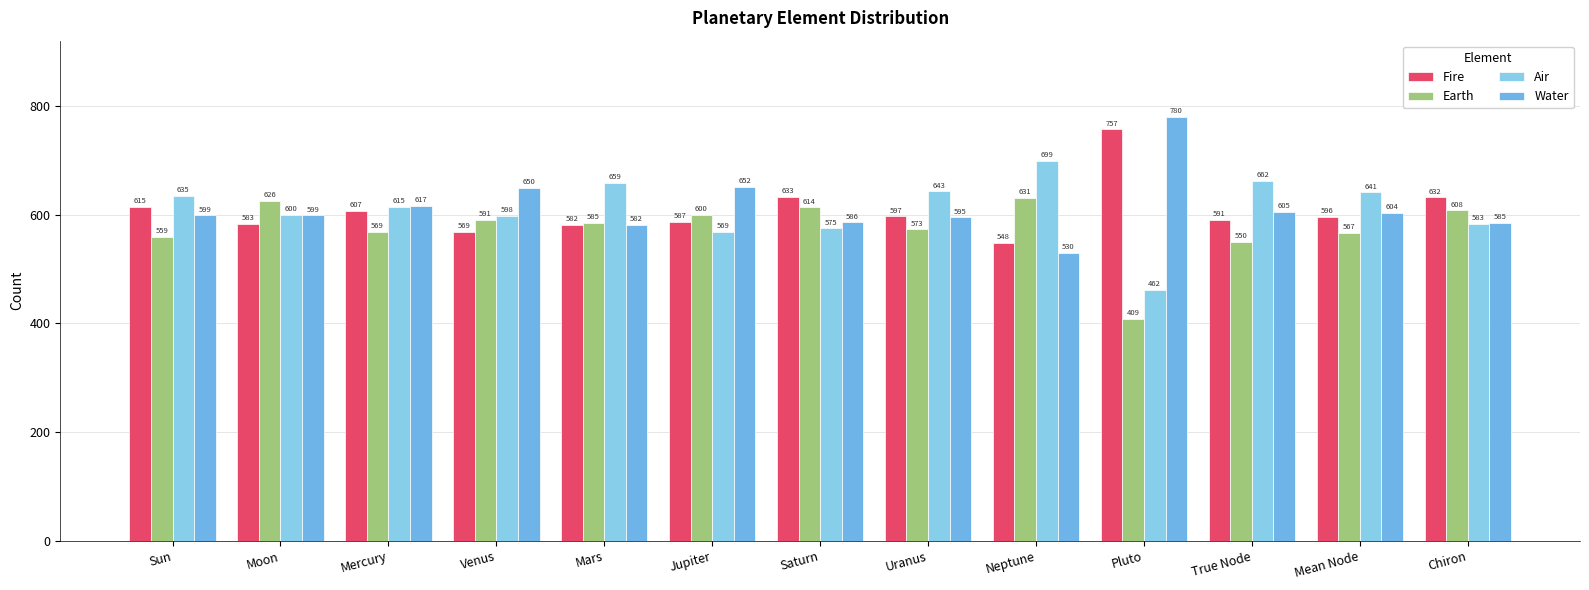

Reading right to left, extract all data points from this chart.

Fire: 632	596	591	757	548	597	633	587	582	569	607	583	615
Earth: 608	567	550	409	631	573	614	600	585	591	569	626	559
Air: 583	641	662	462	699	643	575	569	659	598	615	600	635
Water: 585	604	605	780	530	595	586	652	582	650	617	599	599